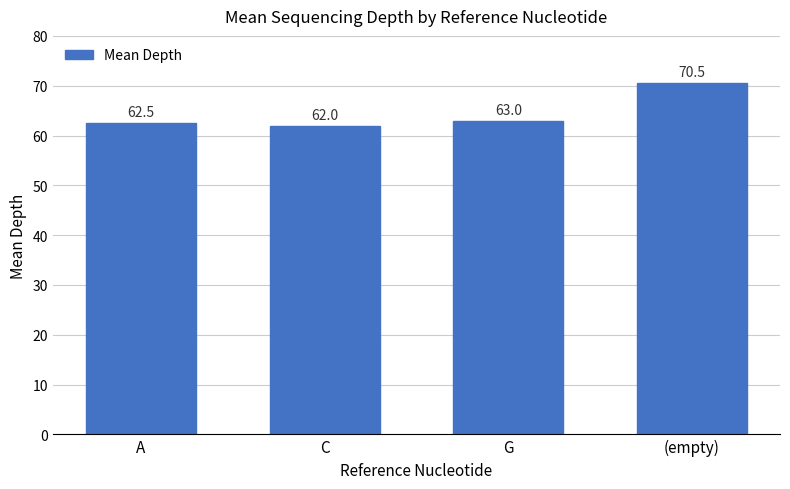

What is the label of the 1st bar from the left?

A